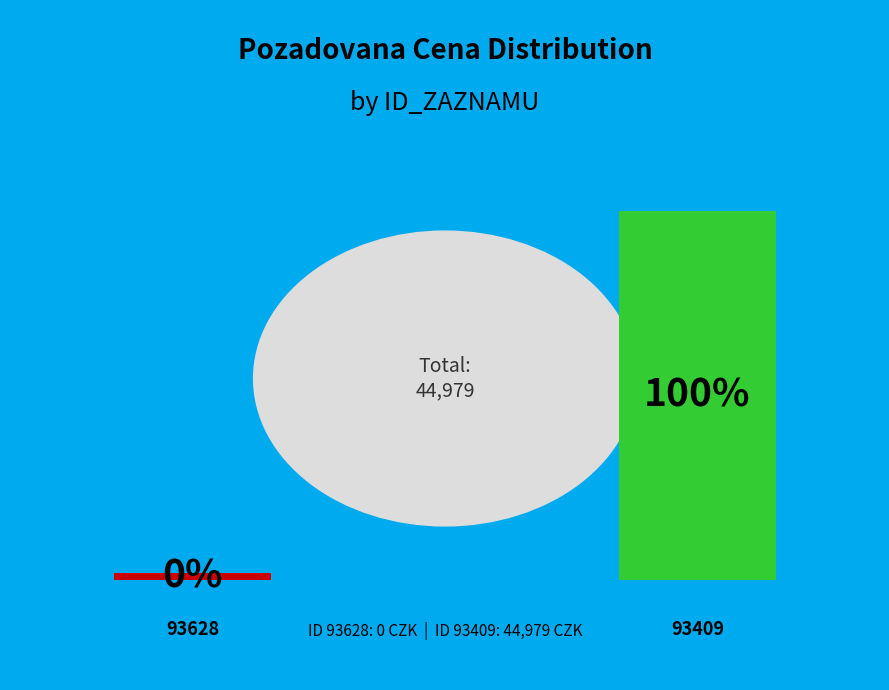

To the nearest percent, what portion does 93409 represent?

100%